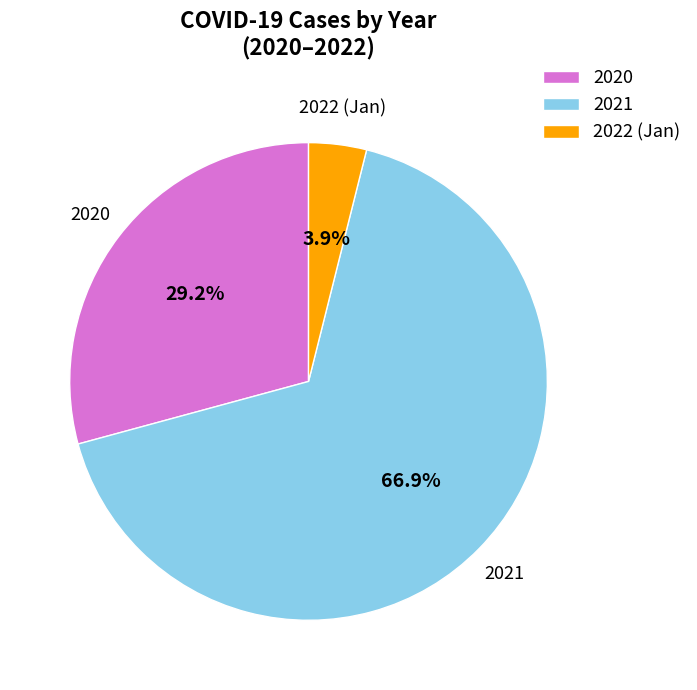

Count the number of slices in the pie.

3